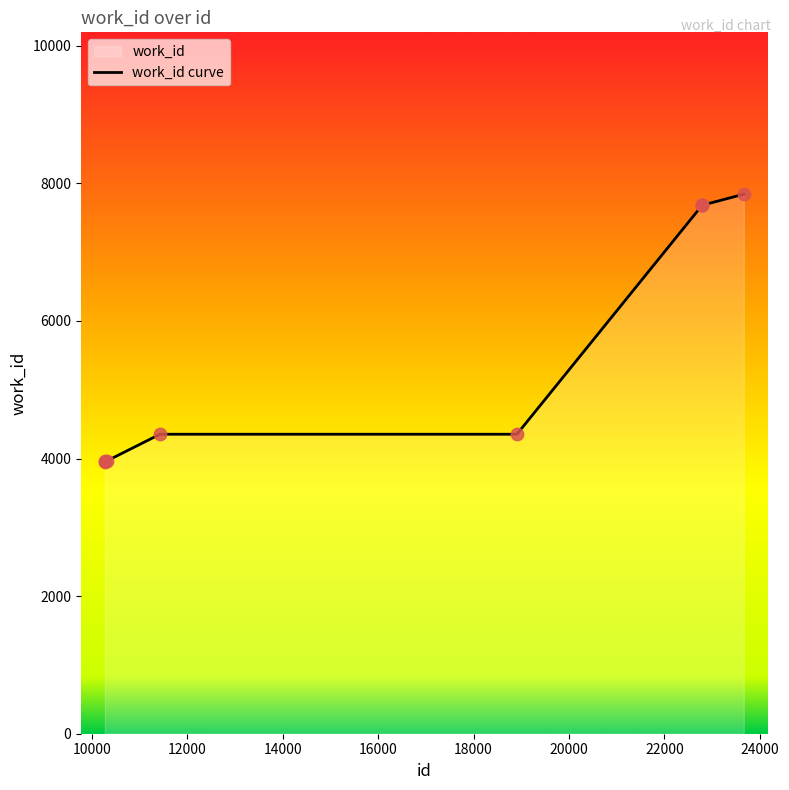

Between 10313 and 22794, which is larger?

22794